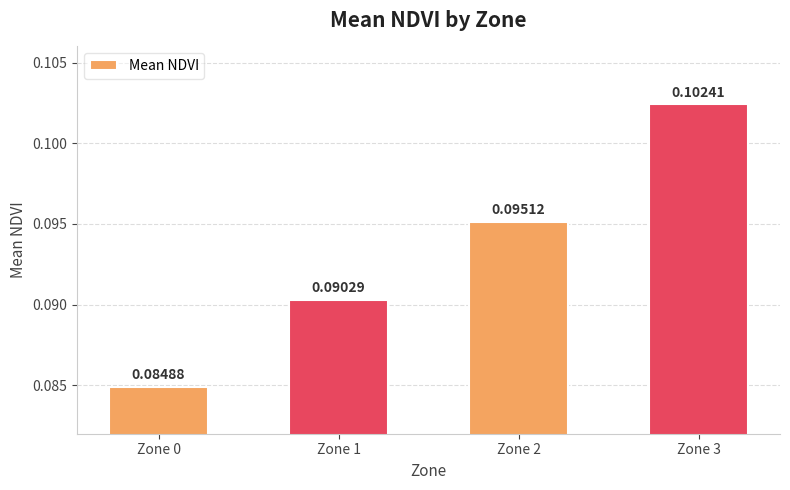

List the labels in order of value, smallest first.

Zone 0, Zone 1, Zone 2, Zone 3